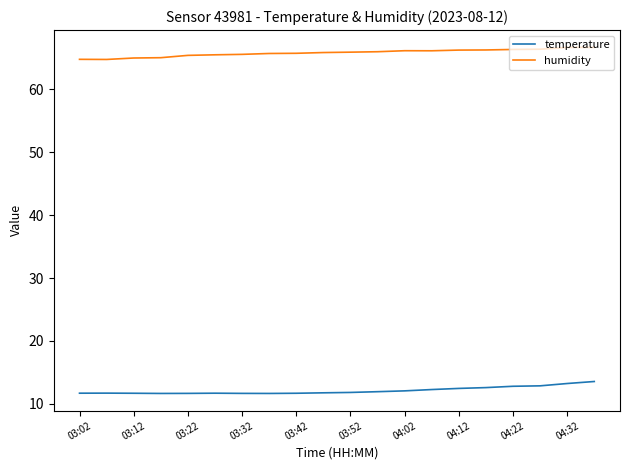

How many lines are shown in the chart?

2